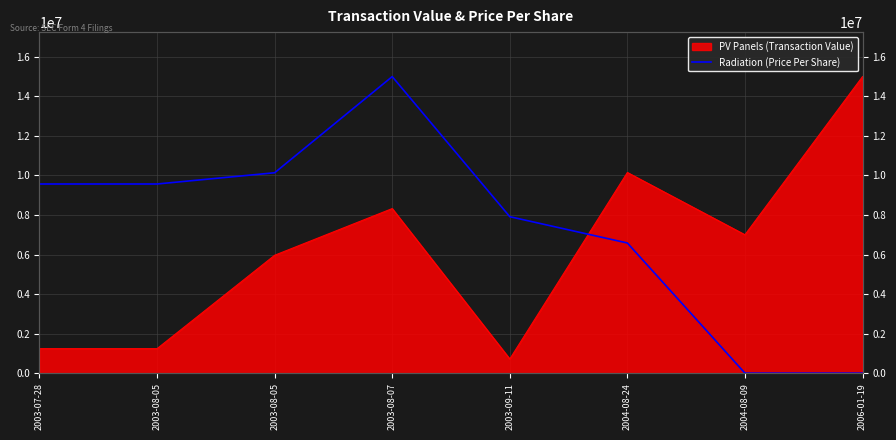

Where is the first local maximum?

2003-08-07